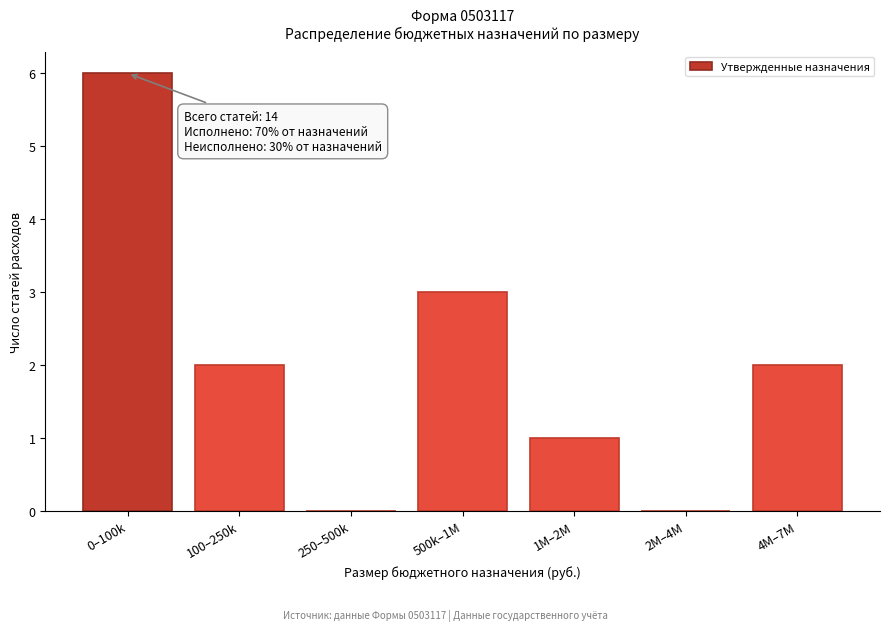

Reading right to left, what are all the values shown in this chart?

4M–7M=2	2M–4M=0	1M–2M=1	500k–1M=3	250–500k=0	100–250k=2	0–100k=6